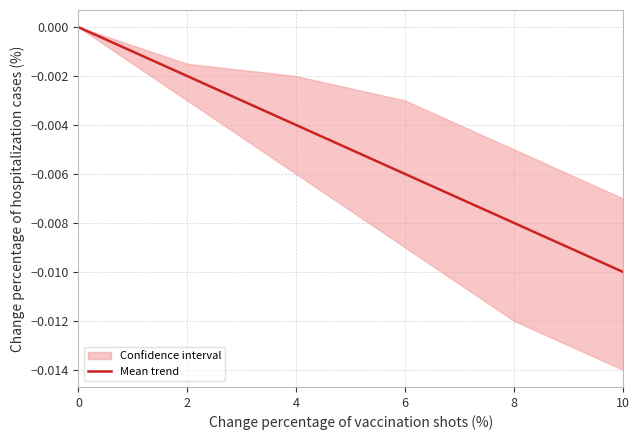

True or false: the data shows -0.0 at 6.

True